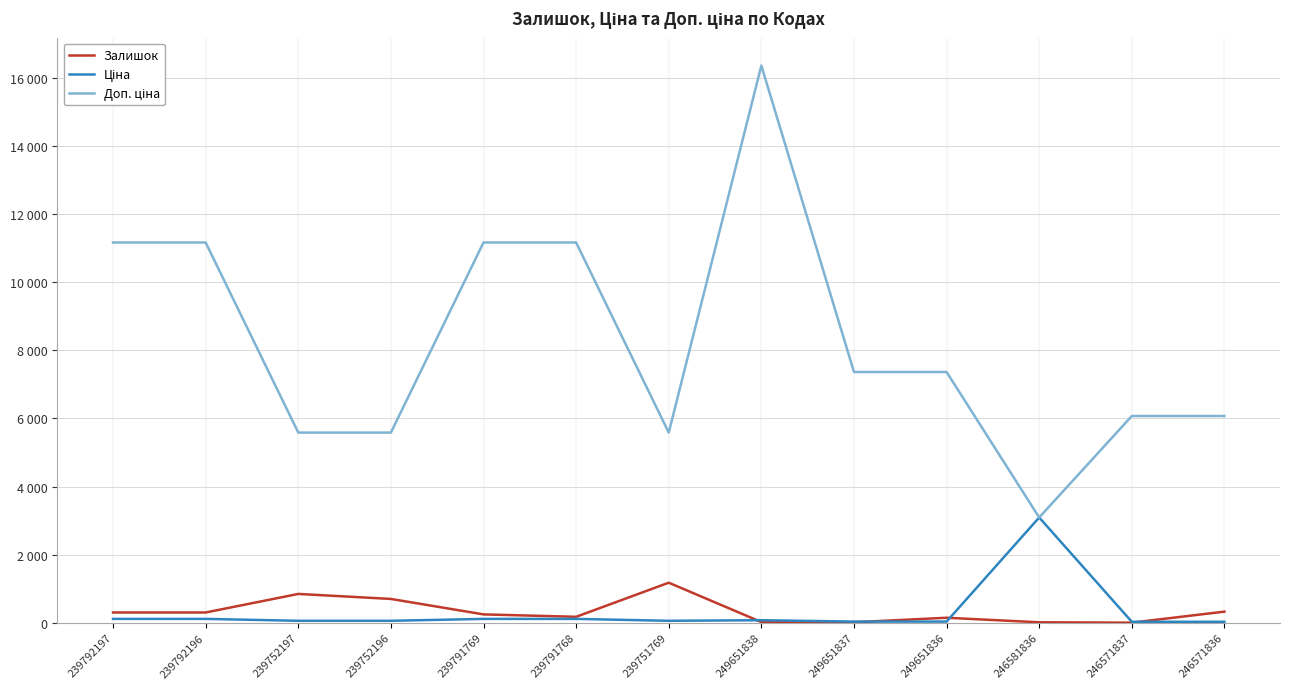

Is this an area chart (filled region under the line)?

No